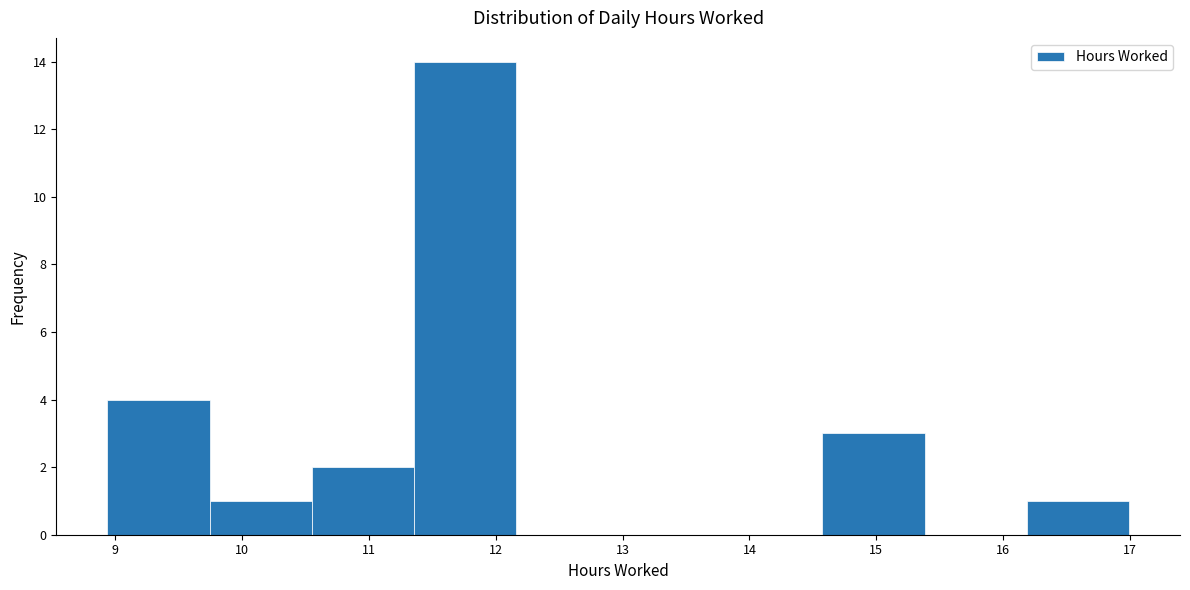

What is the height of the bar covering 16.2 to 17.0 on the x-axis? Neither the bar edges nor the heights are printed on the chart, so give them approximately, as read against the axes.

1